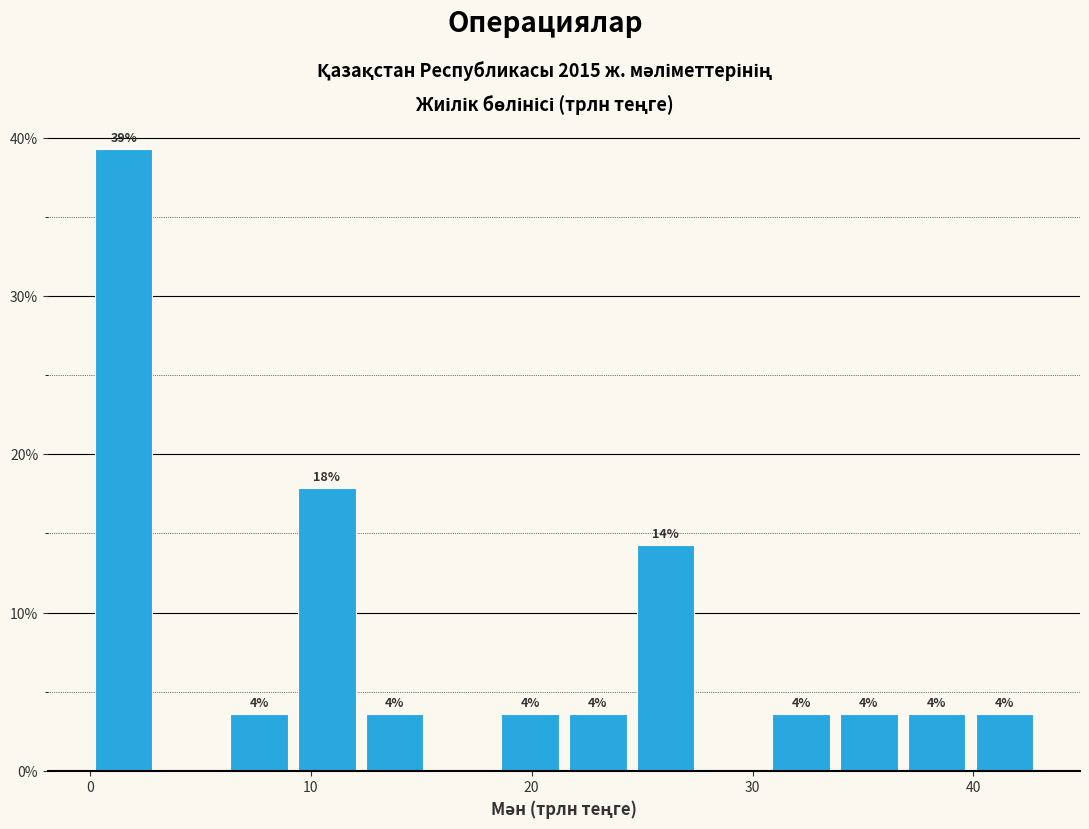

Around what value on the x-axis is the tallest bar? Give the approximate position of its centre, as read against the axis.

2